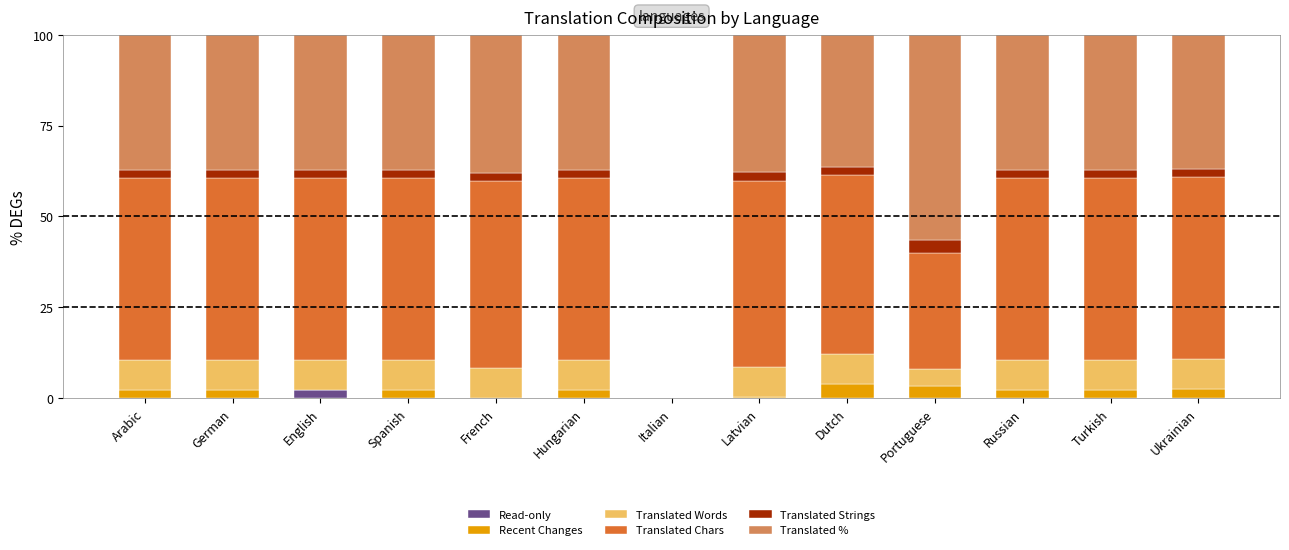

The Read-only series shows 0.0 at Turkish. True or false?

True